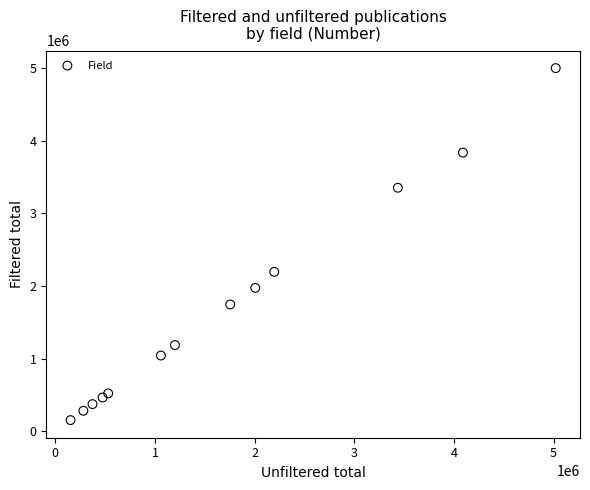

What Y value in the scatter plot is closest to 2577191?

2195503